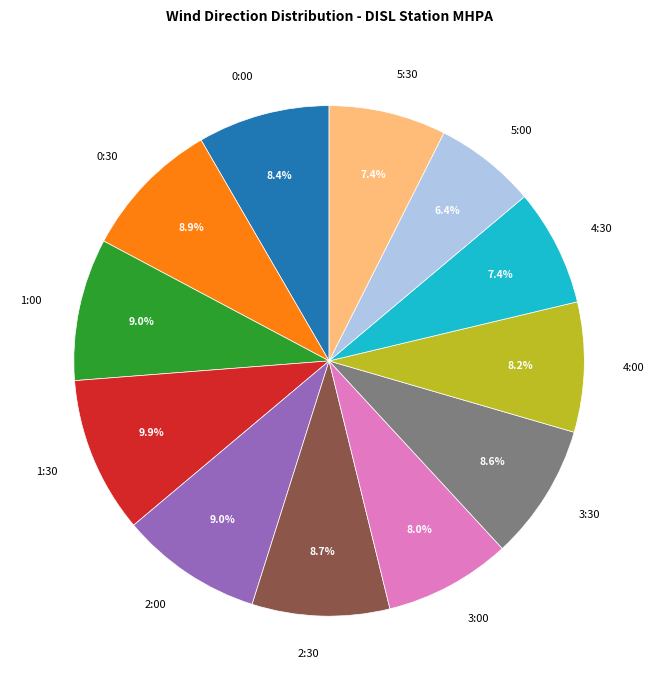

What is the smallest slice in the pie chart?

5:00